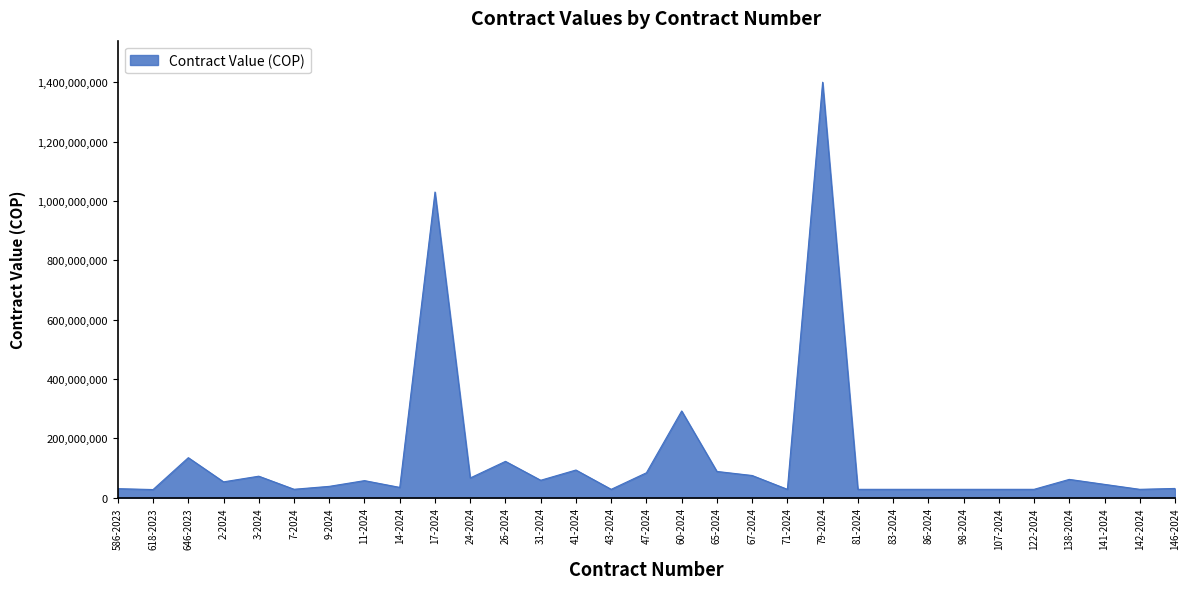

How many lines are shown in the chart?

1